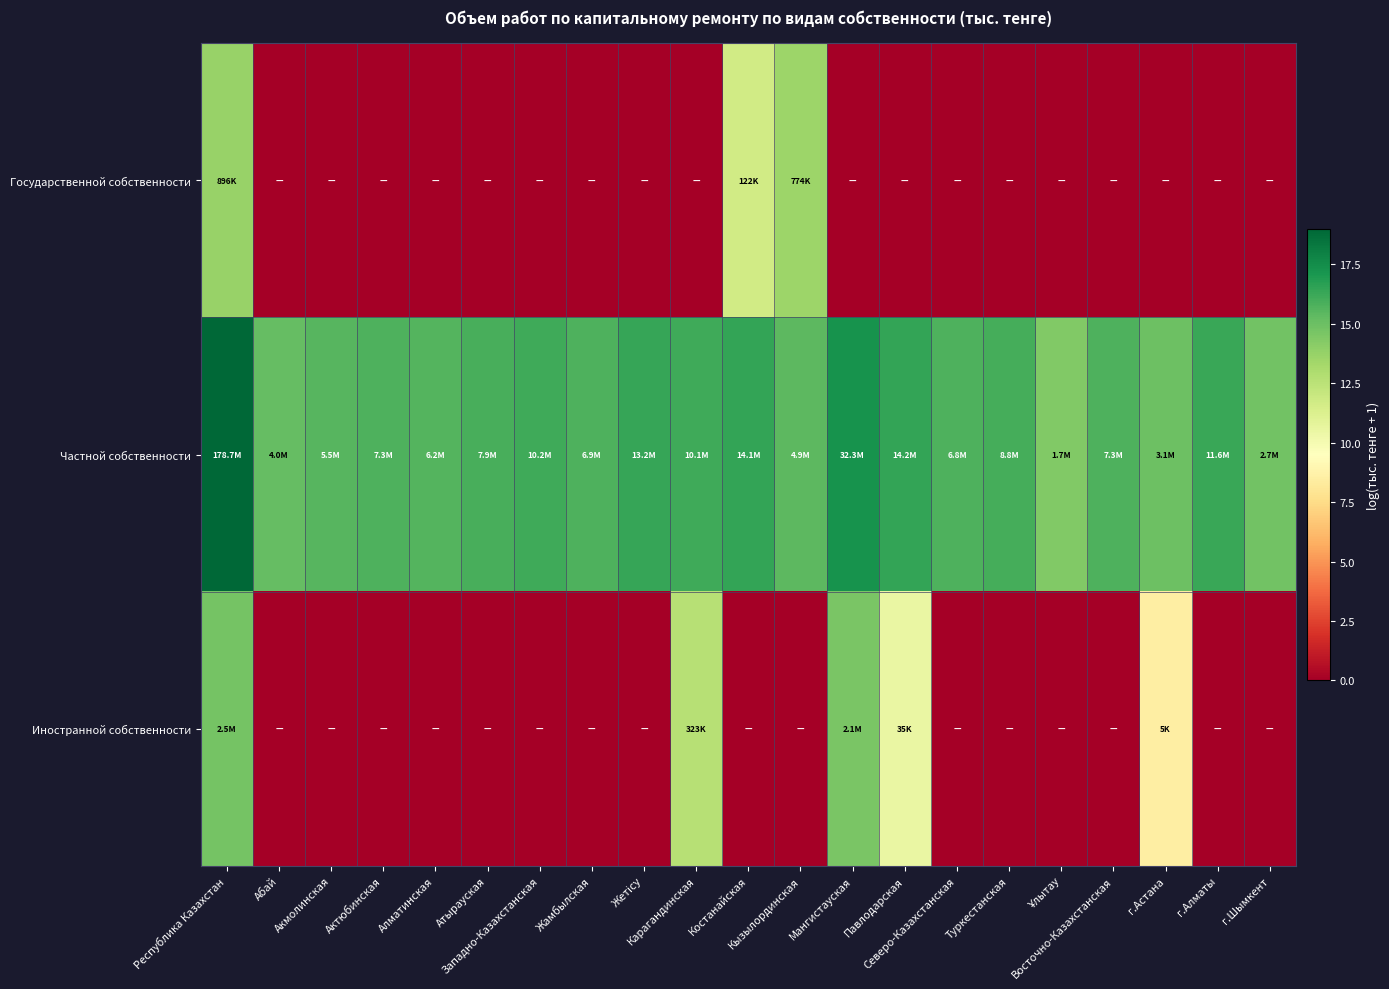

What is the difference between the highest and lowest values at Акмолинская?

15.5